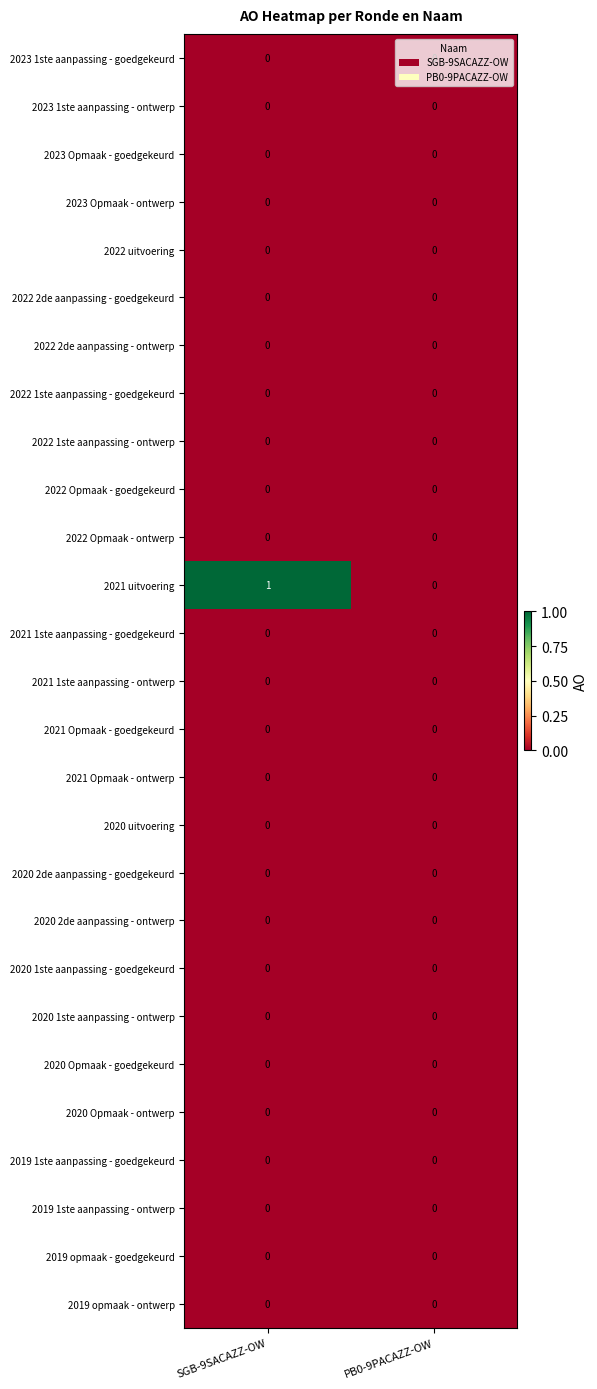

Which series has the widest spread of values?

2021 uitvoering